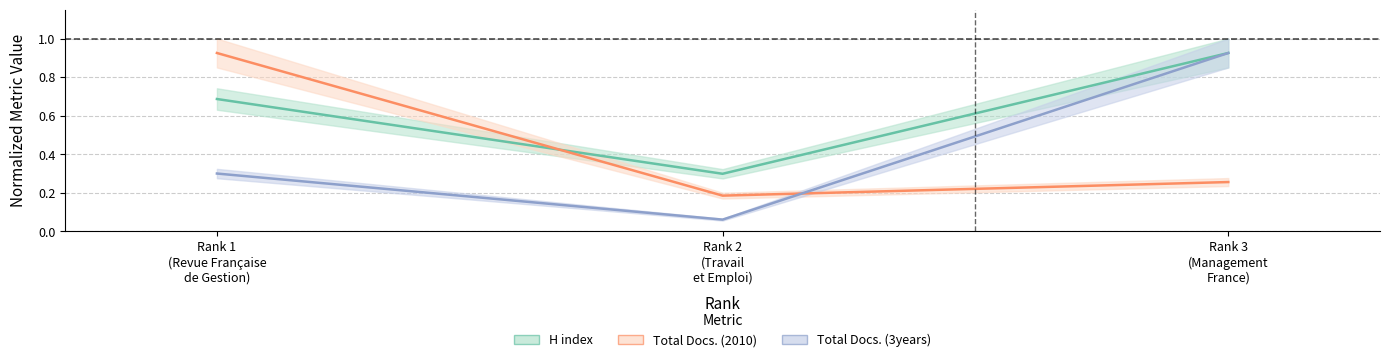

What is the value of the H index point at the 2nd from the left?

0.3